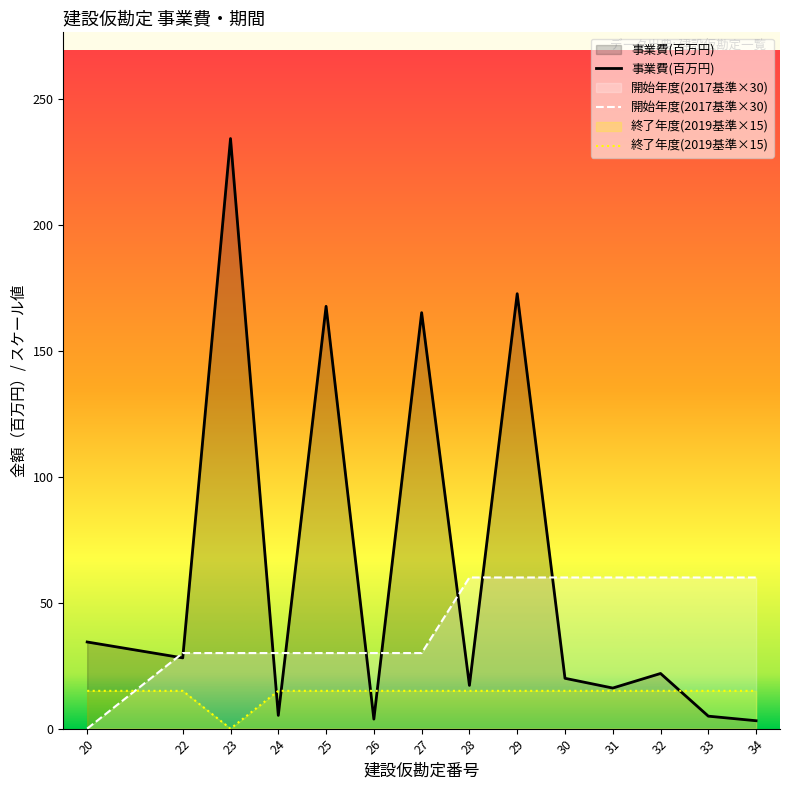

At which label is 終了年度 closest to 7?

23